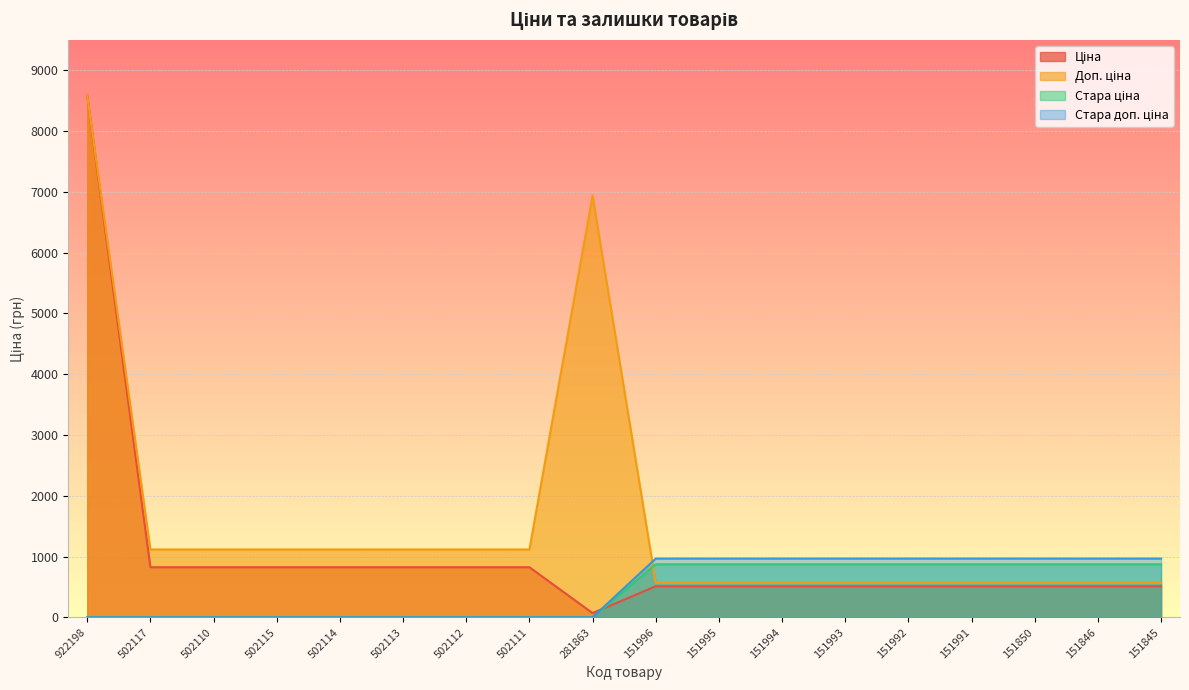

True or false: Ціна and Стара доп. ціна cross at least once.

True